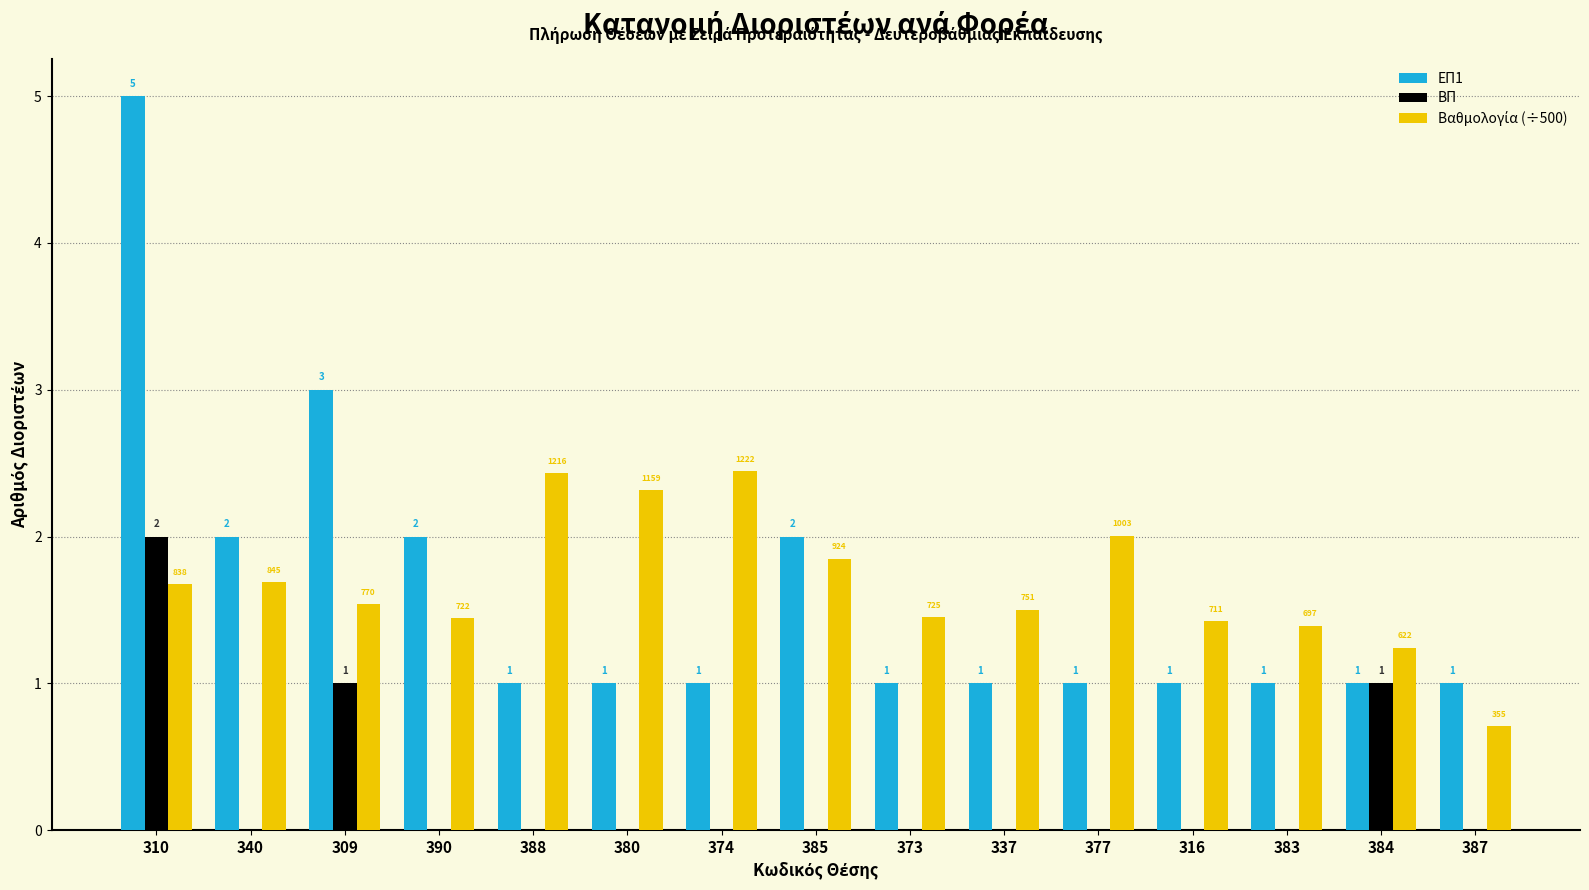

What is the greatest value displayed?

5.0